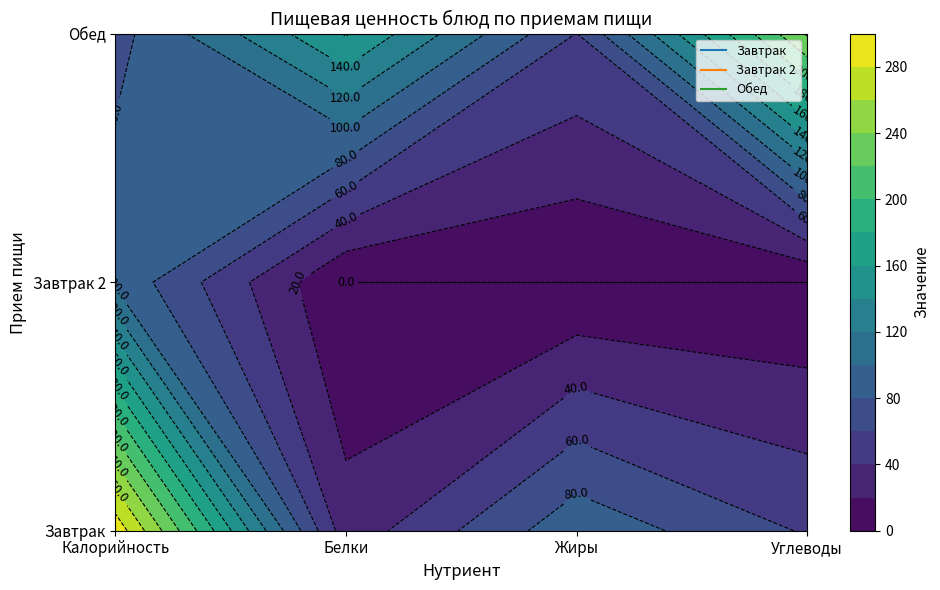

Between Калорийность and Белки, which is larger?

Калорийность